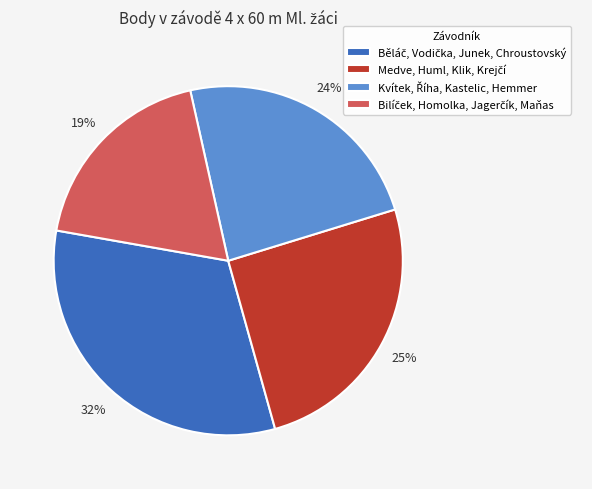

To the nearest percent, what is the difference between the largest and smallest slice percentages?

13%